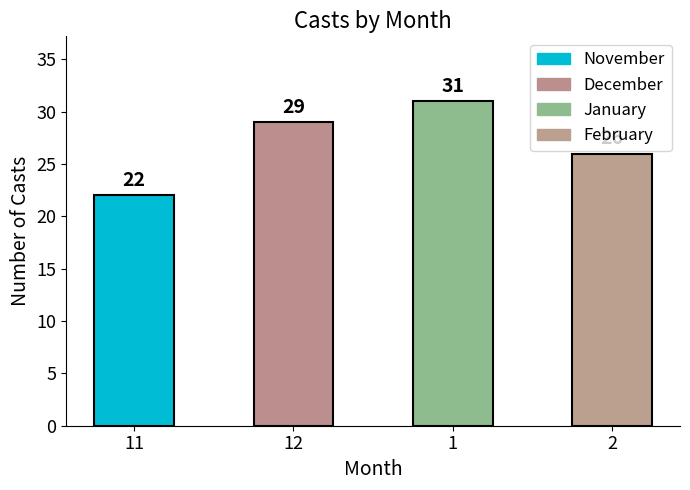

Reading left to right, what are all the values shown in this chart?

22	29	31	26